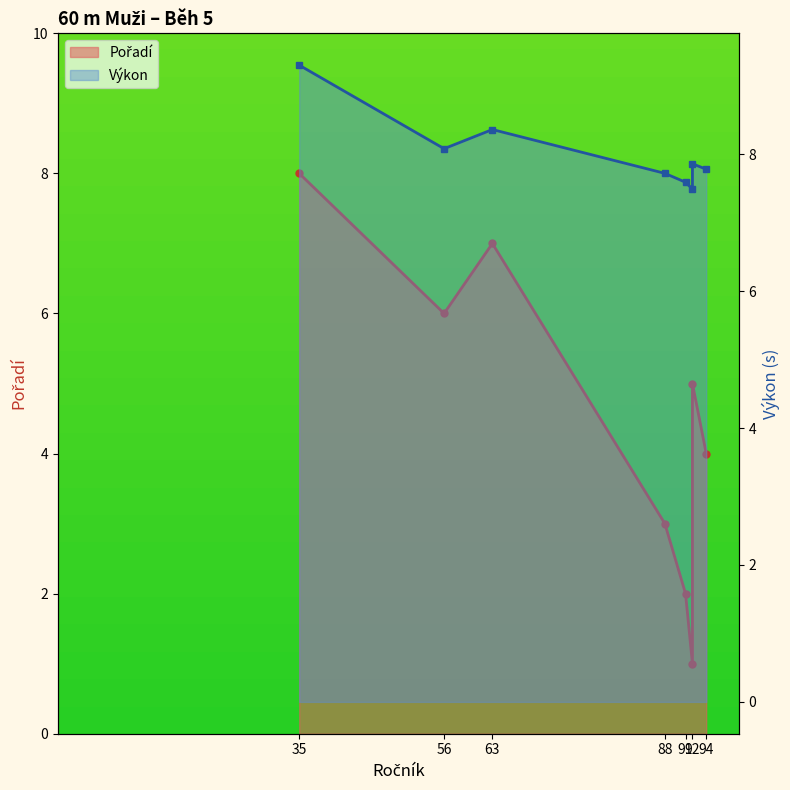

What is the total value across all series at 7?

11.8